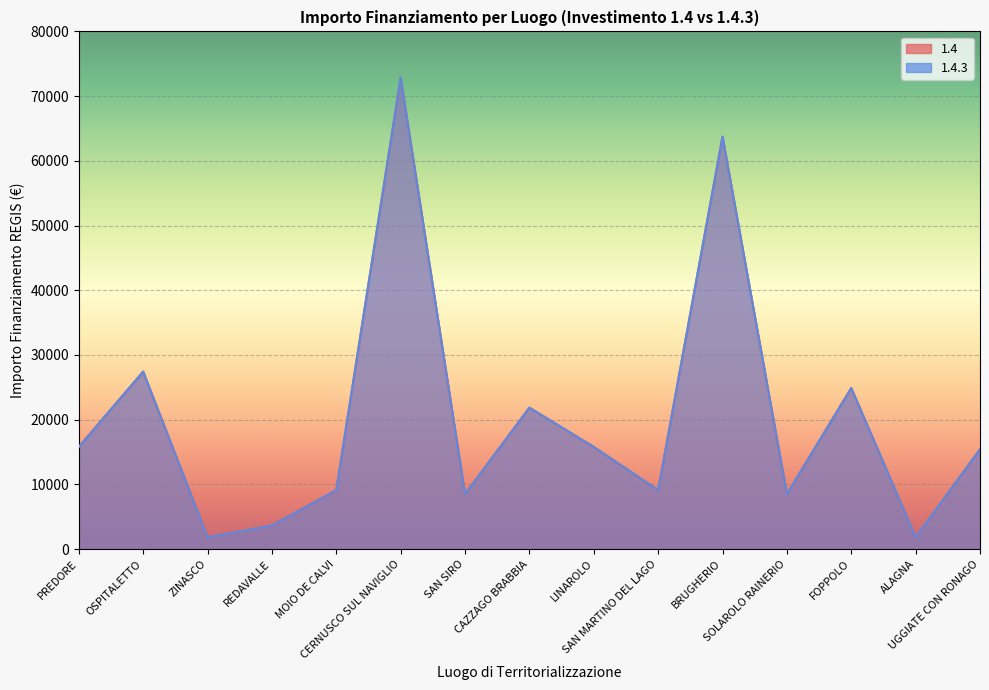

How many distinct data groups are displayed?

2